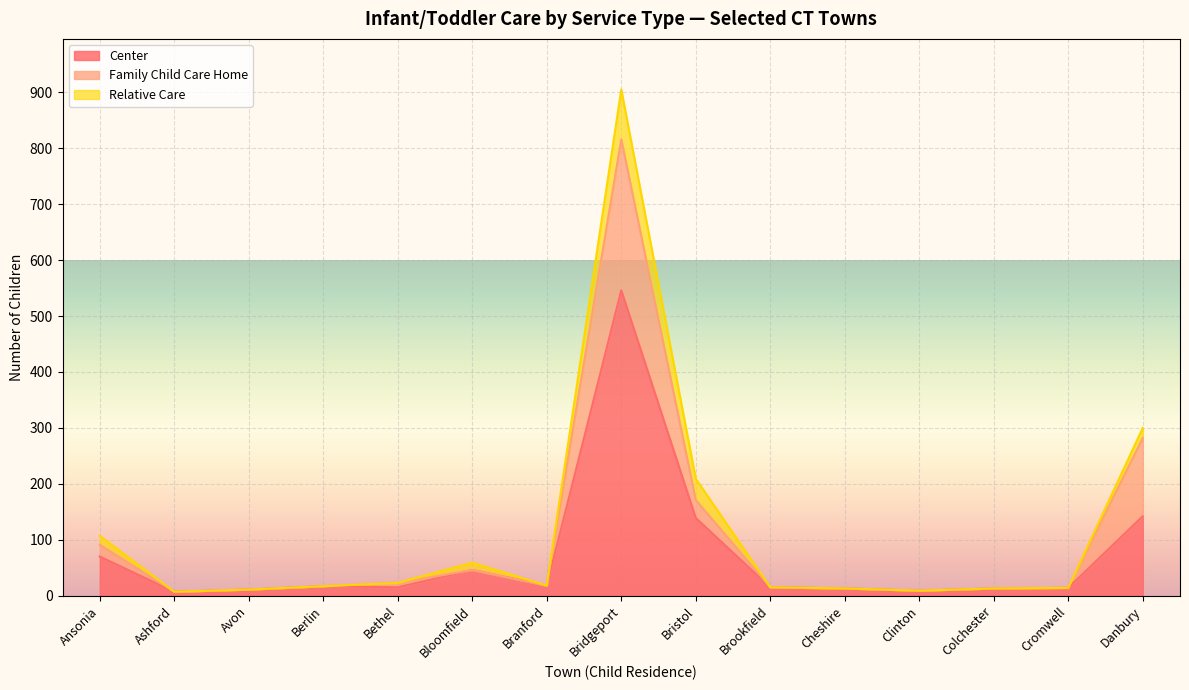

What is the sum of the Center values at Ansonia and Cromwell?

84